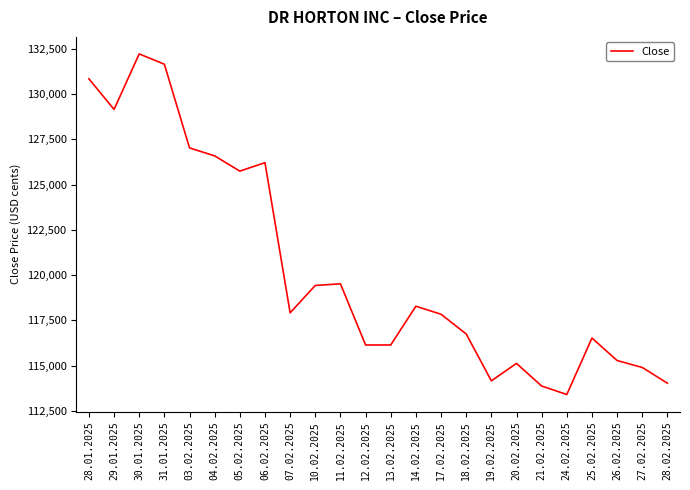

What is the change in value from 04.02.2025 to 27.02.2025?

-11690